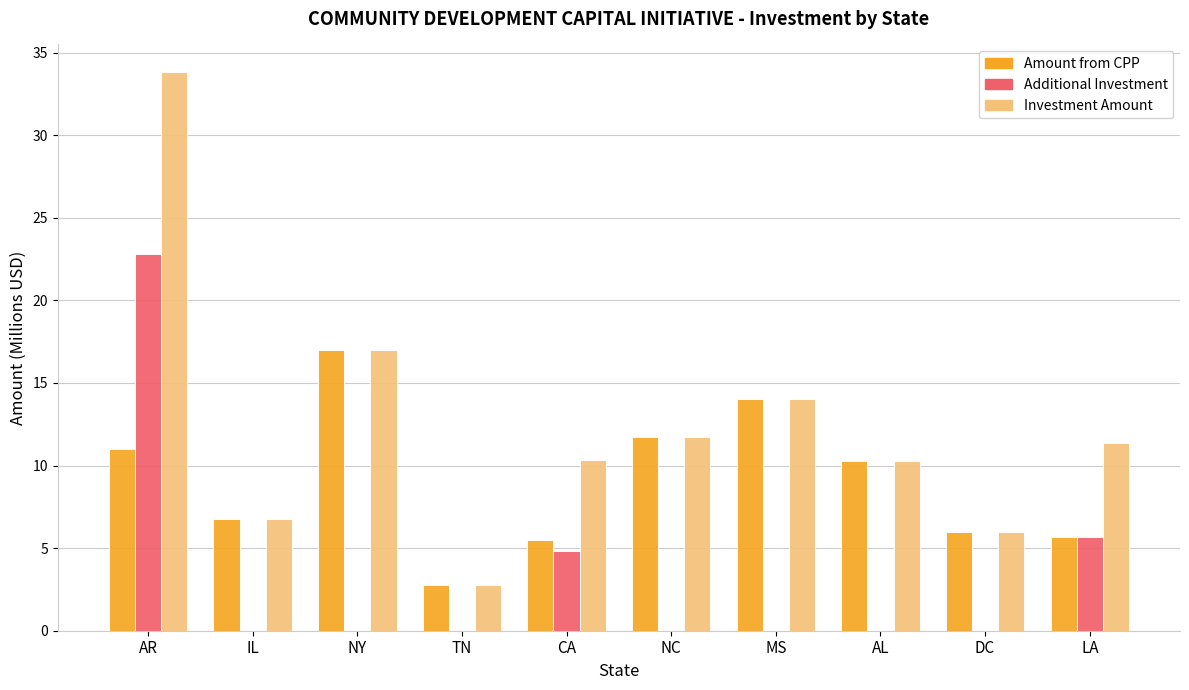

Which series has the widest spread of values?

Investment Amount